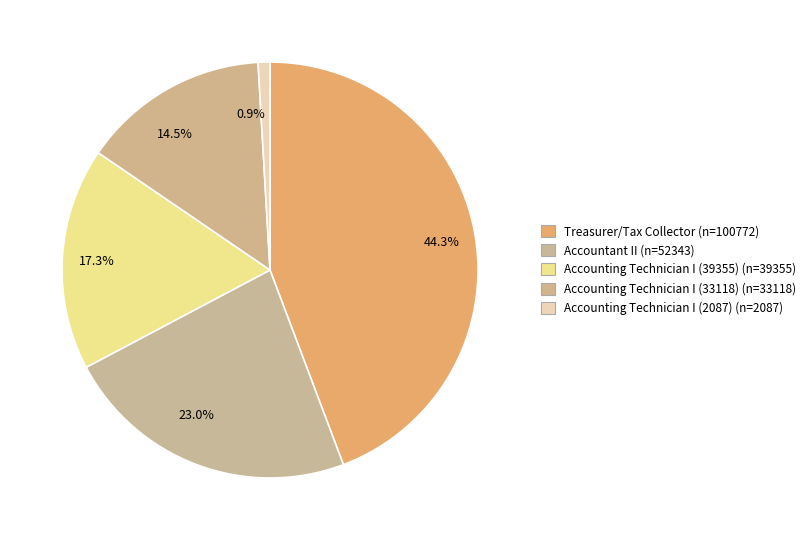

Between 0.9% and 14.5%, which is larger?

14.5%